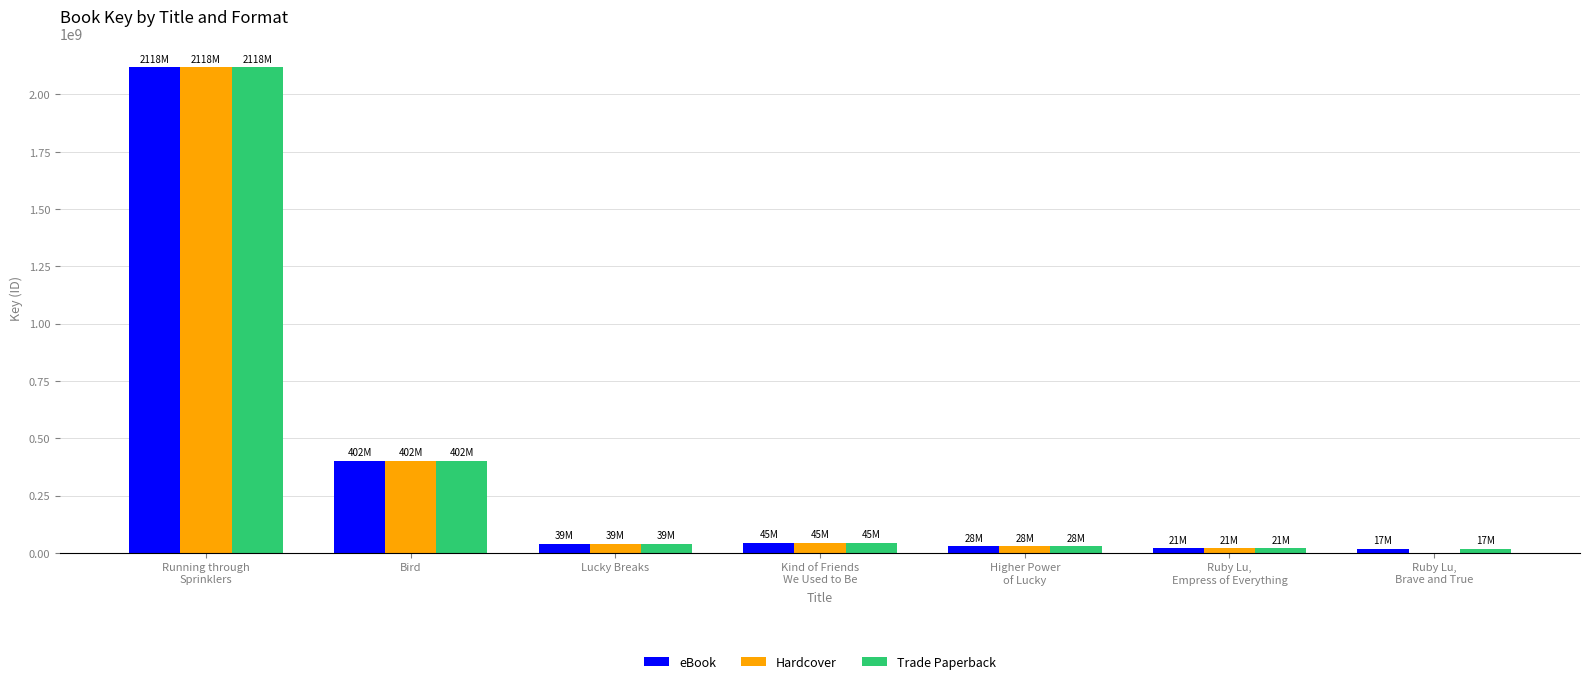

Where does the Hardcover series first go above 38603362?

Running through
Sprinklers